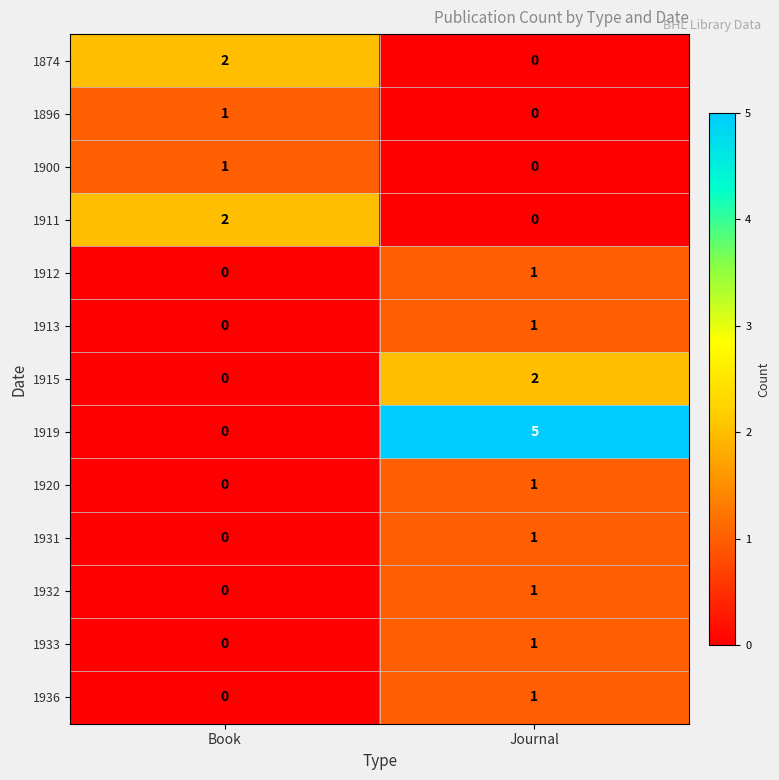

The 1920 series shows 0 at Book. True or false?

True